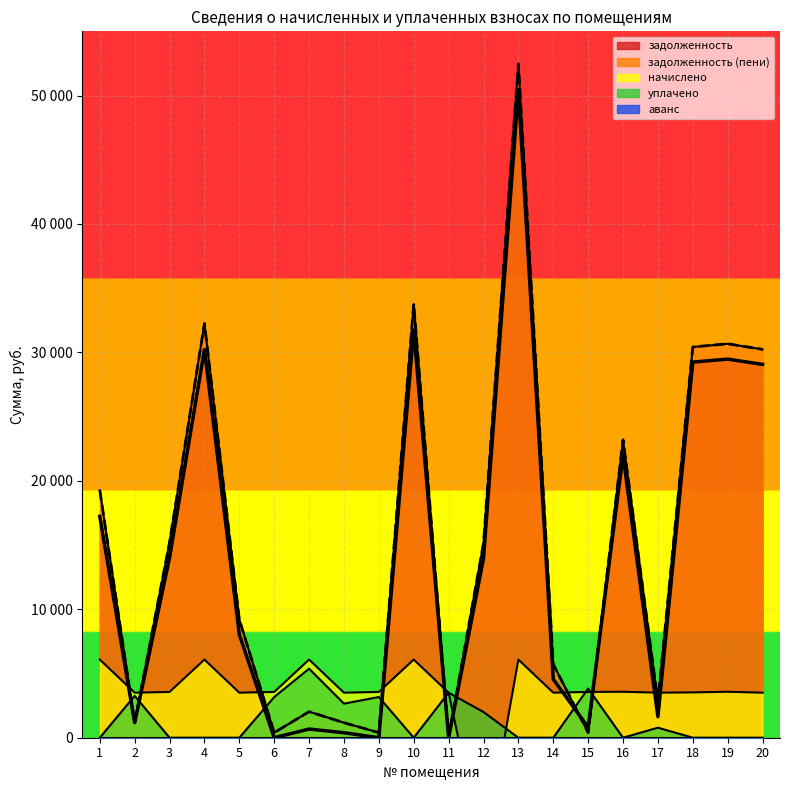

Is the value of уплачено at 3 greater than the value of задолженность at 6?

No